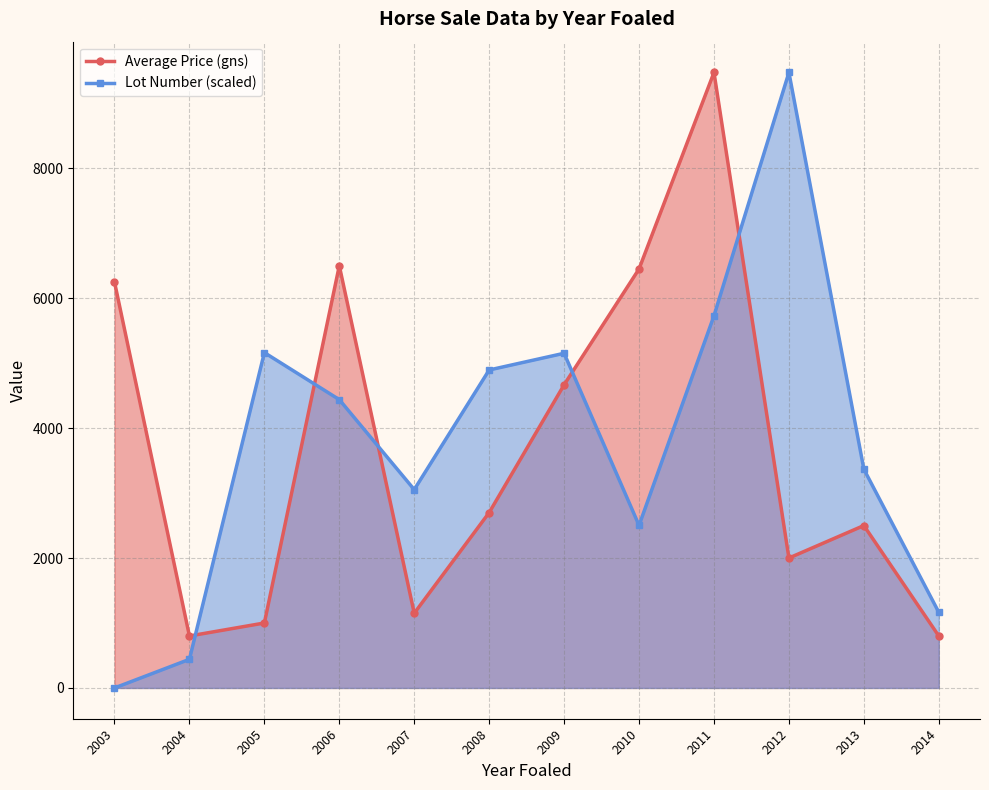

How many data points in Lot Number (scaled) are above 4438?

6